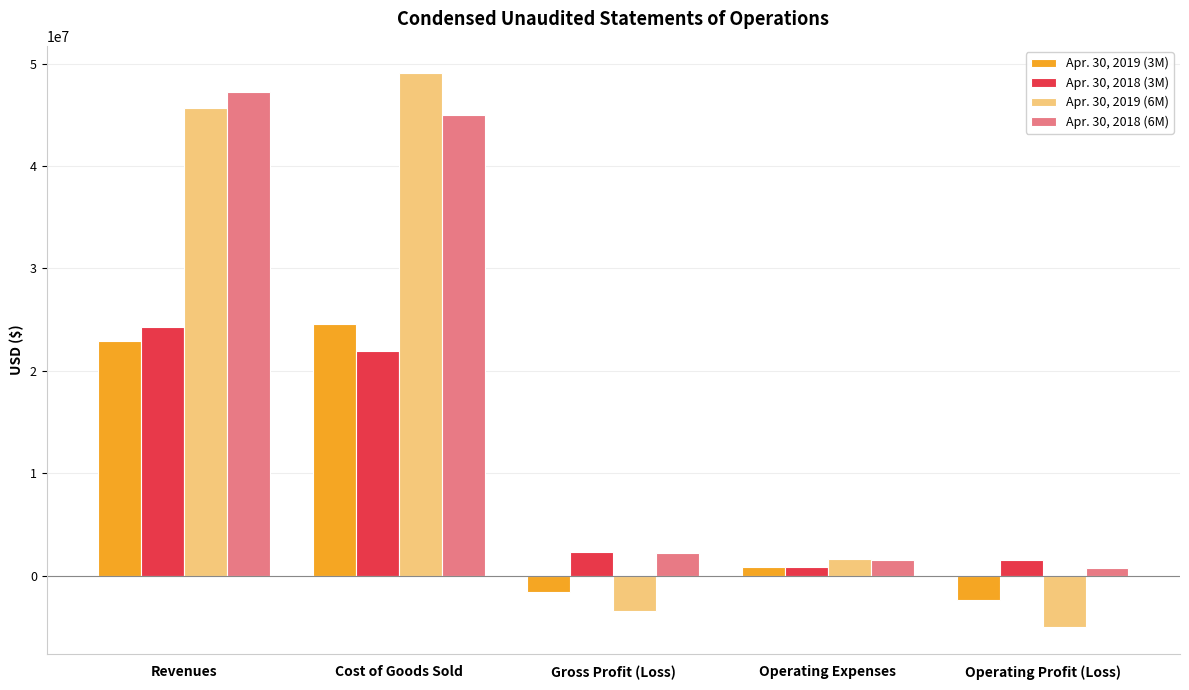

How many bars are there in total?

20